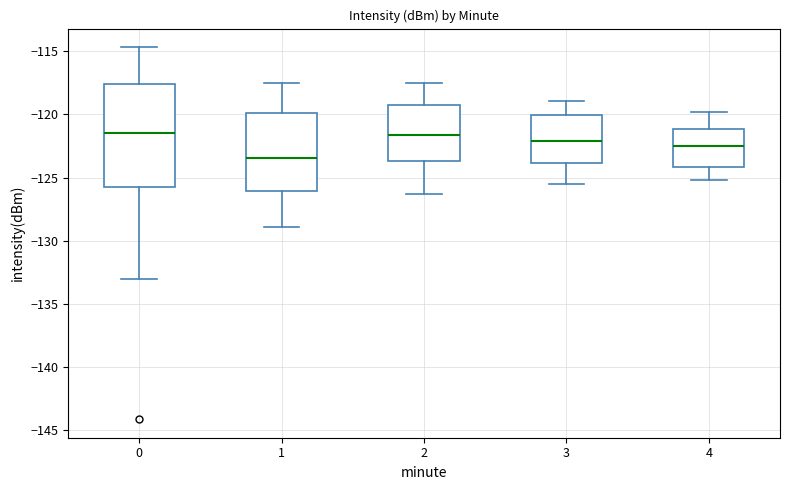

Where does the upper whisker of the box at x = 1 end on the y-axis? The values are not printed on the chart, so give them approximately, as read against the axis.

-117.5